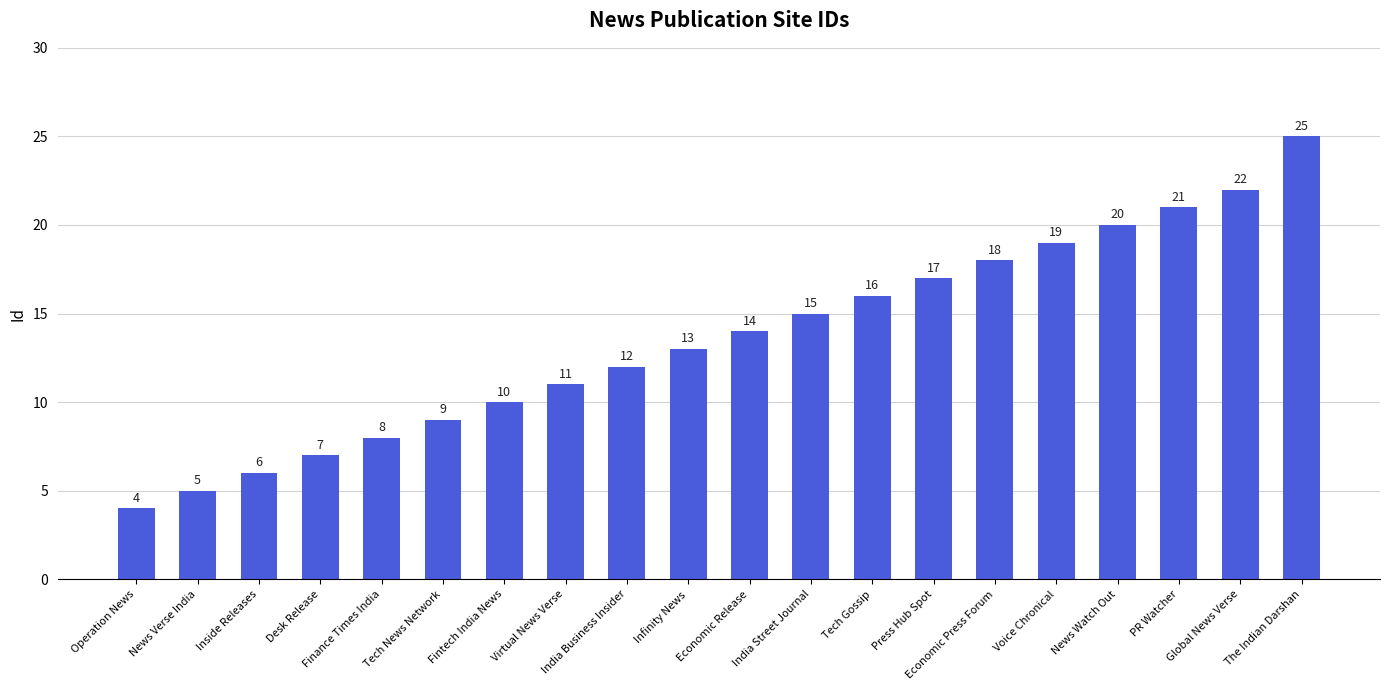

At which category does the chart reach its peak across all series?

The Indian Darshan